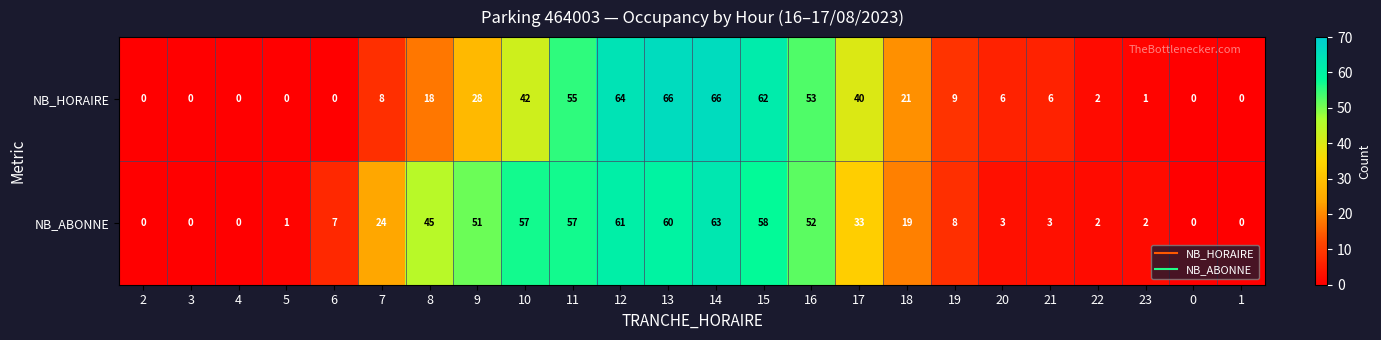

True or false: NB_HORAIRE has a value of 66 at 14.

True